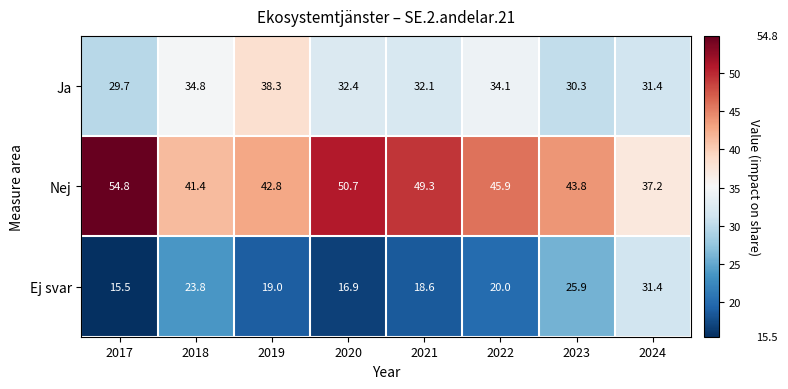

At how many categories does at least one series exceed 19?

8